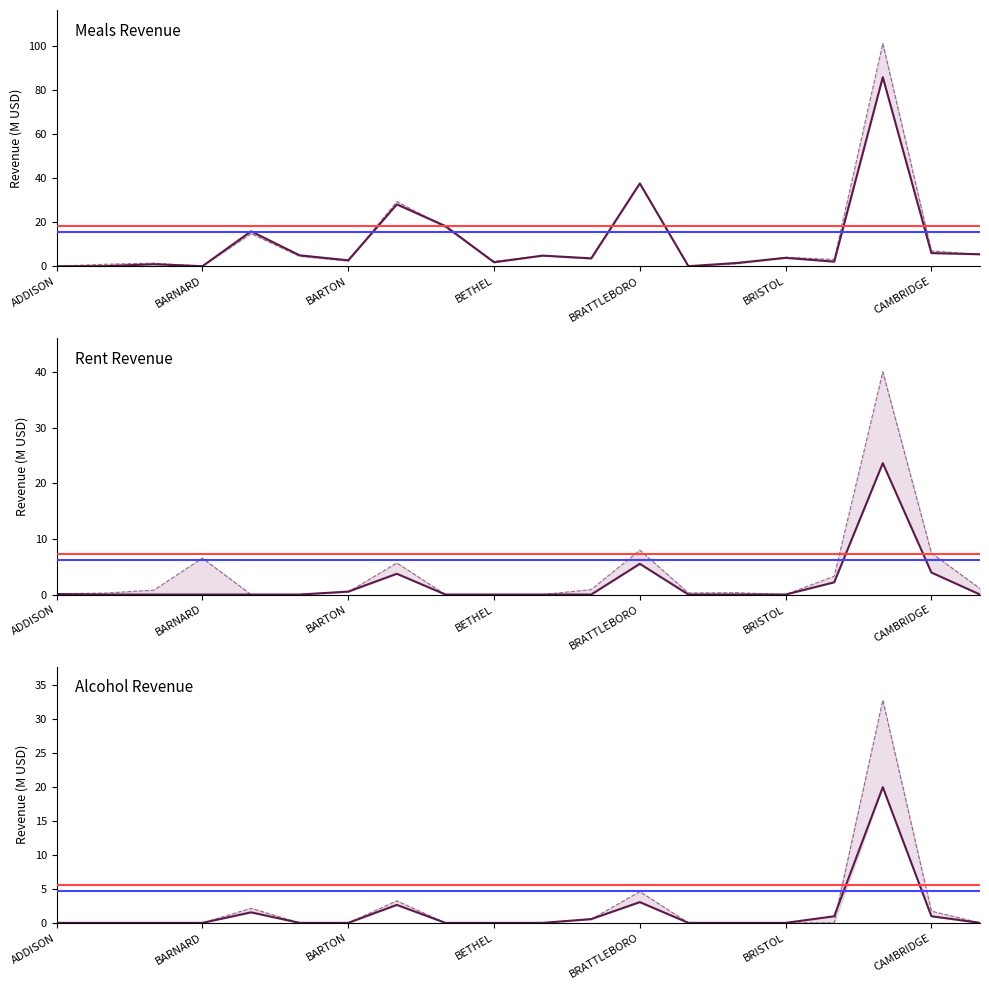

What position from the right is 7?

13